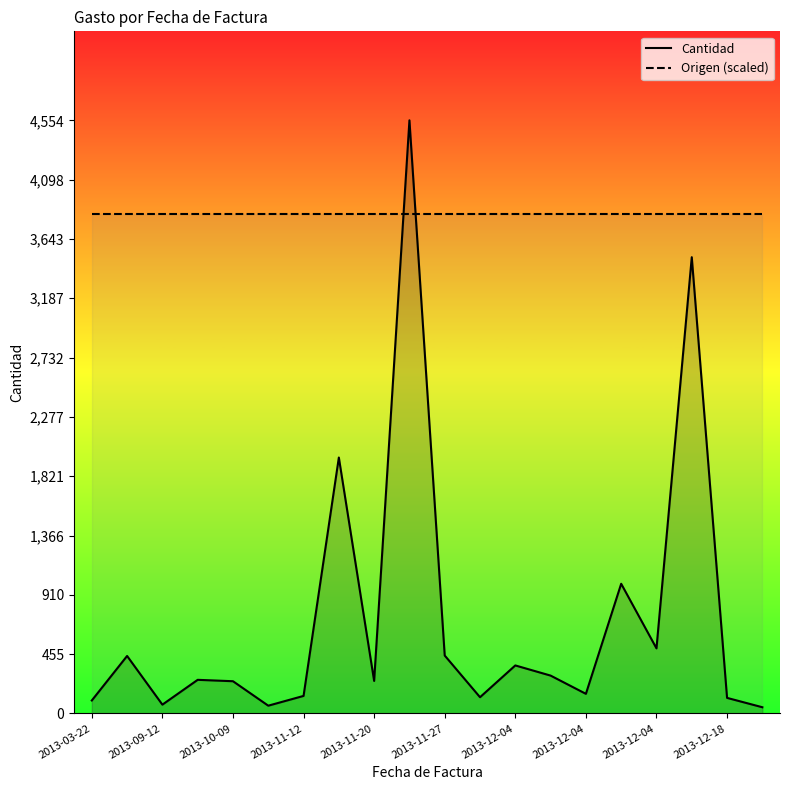

True or false: Cantidad has more than 0 points higher than both neighbors.

True